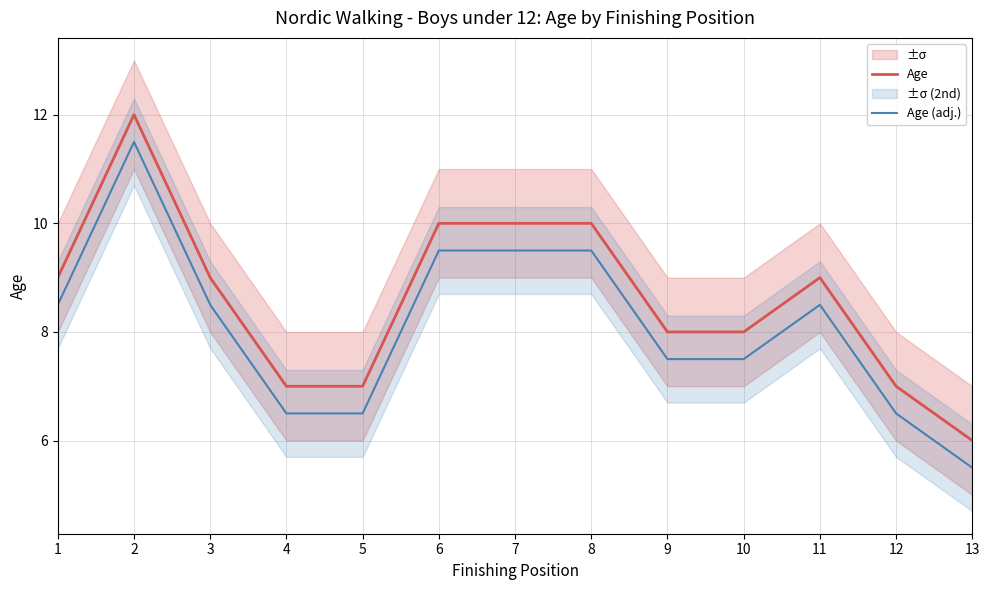

True or false: Age (adj.) has a value of 6.5 at 5.

True